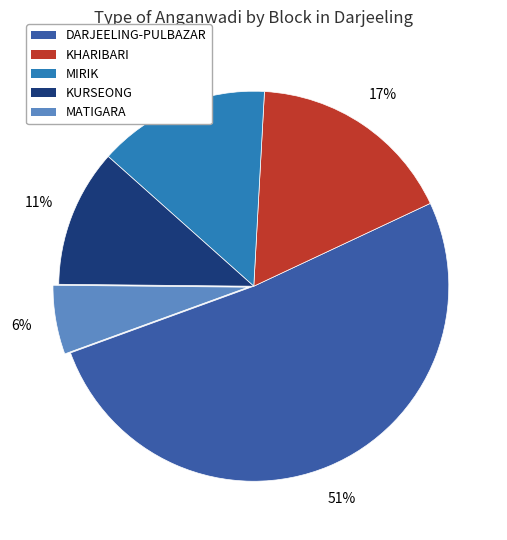

Which category accounts for the majority?

DARJEELING-PULBAZAR